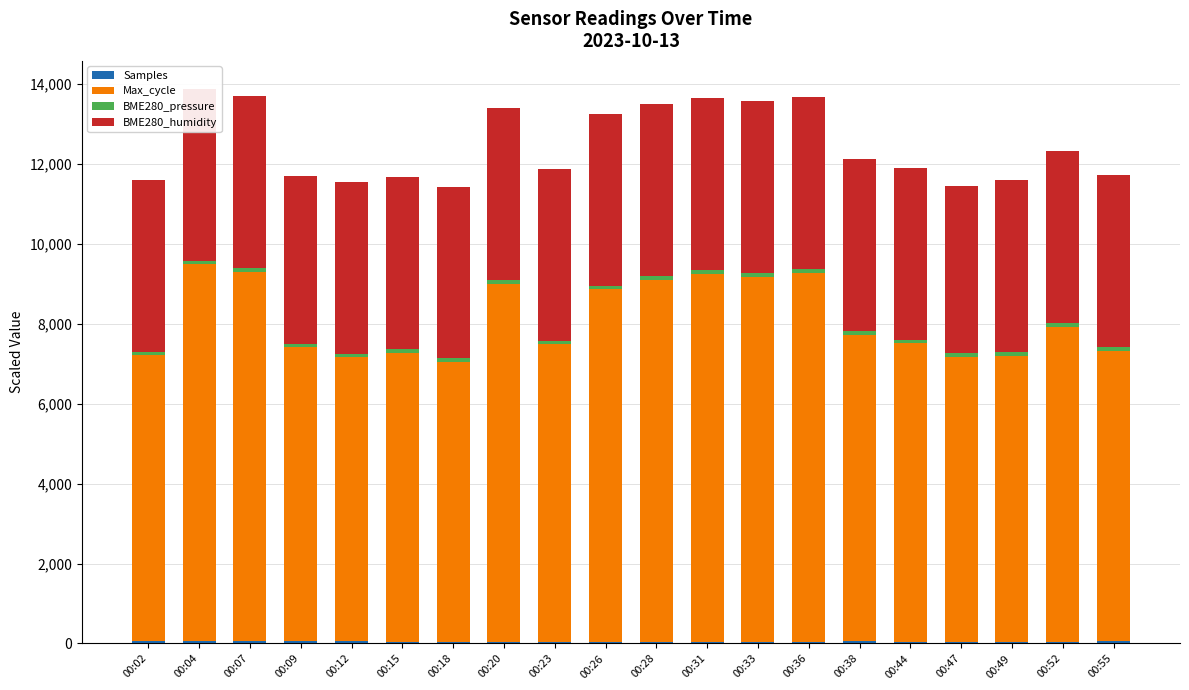

What is the approximate value of BME280_humidity at 00:07?

4300.0